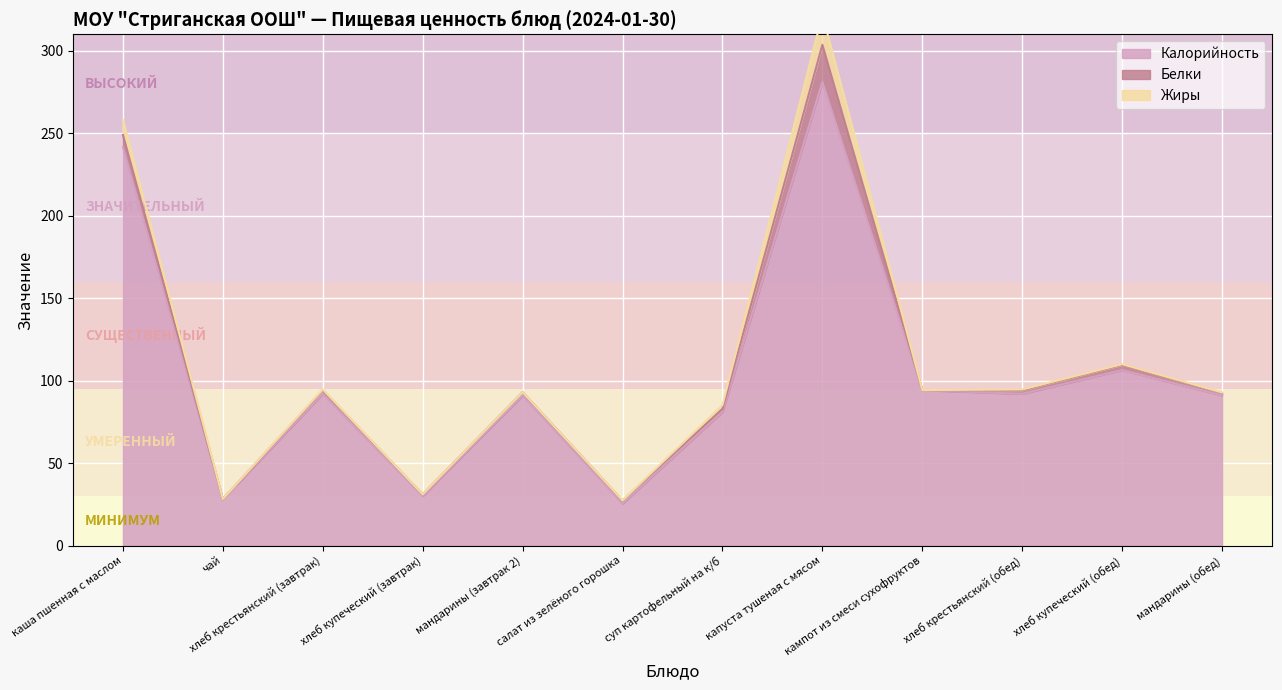

True or false: Жиры has a value of 0.4 at хлеб крестьянский (обед).

True